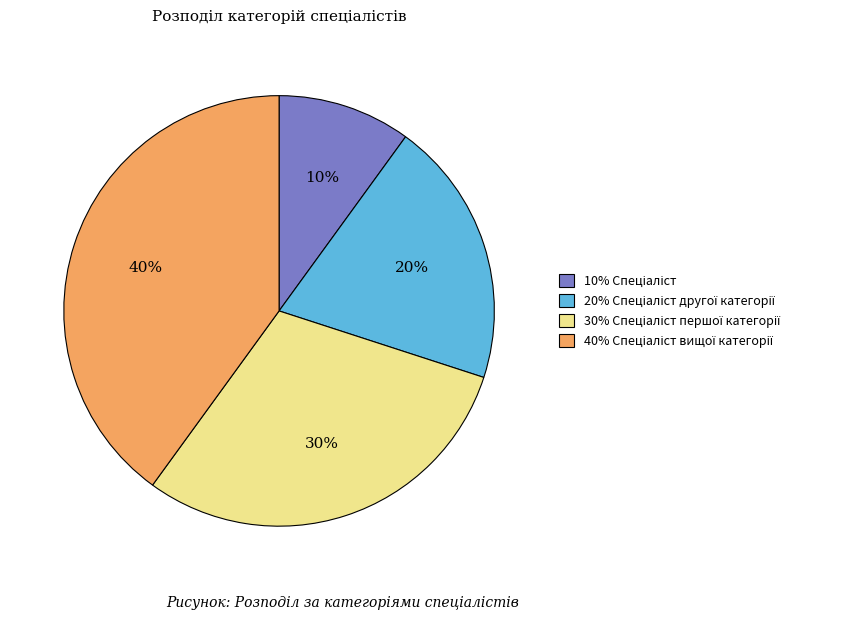

To the nearest percent, what is the difference between the largest and smallest slice percentages?

30%